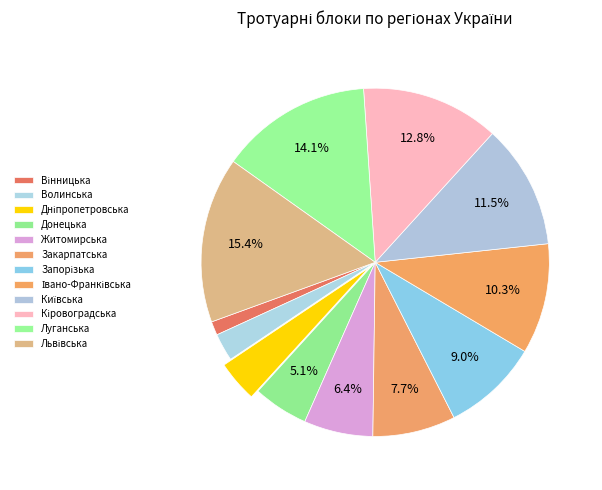

Which has a higher value, Закарпатська or Київська?

Київська